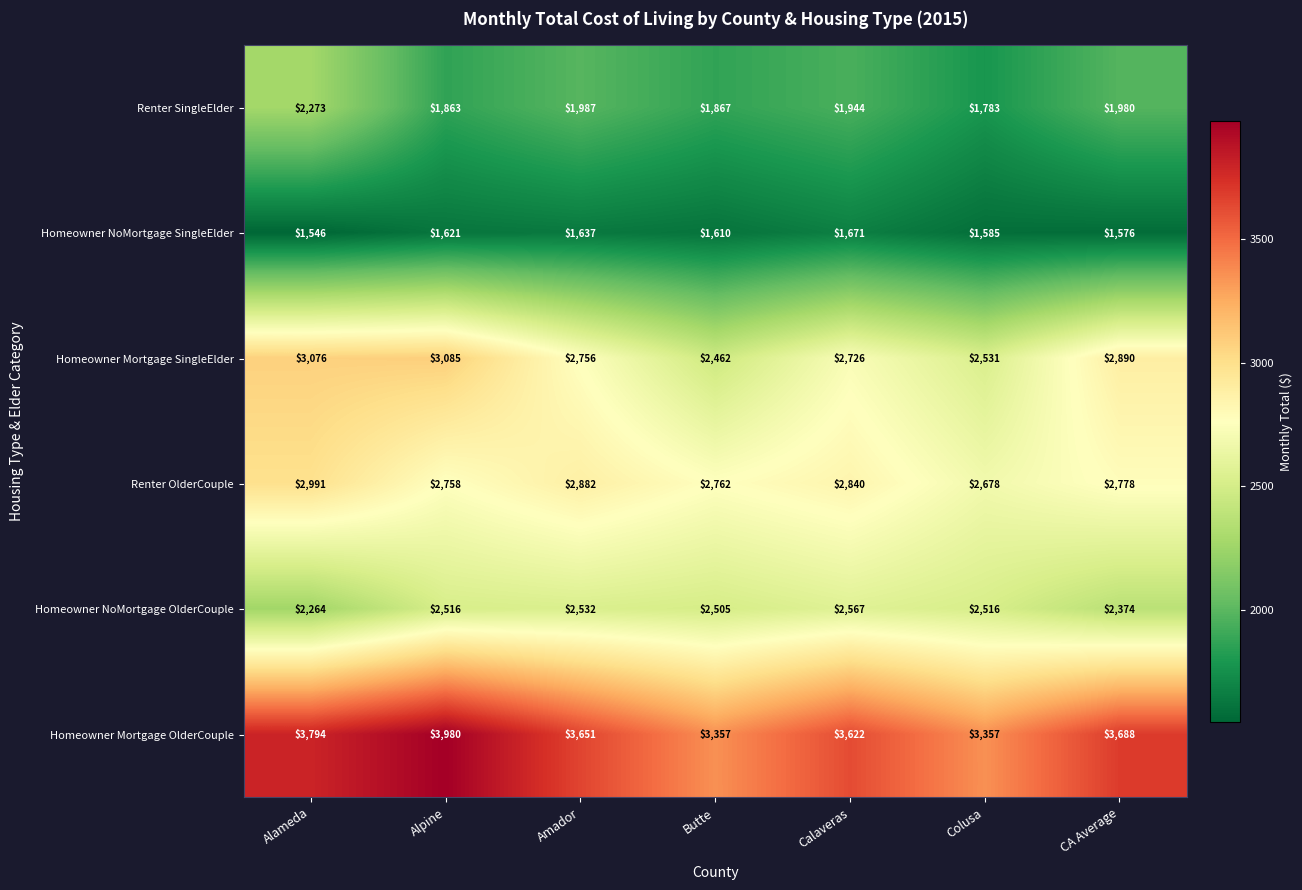

What is the maximum value for Renter OlderCouple?

2991